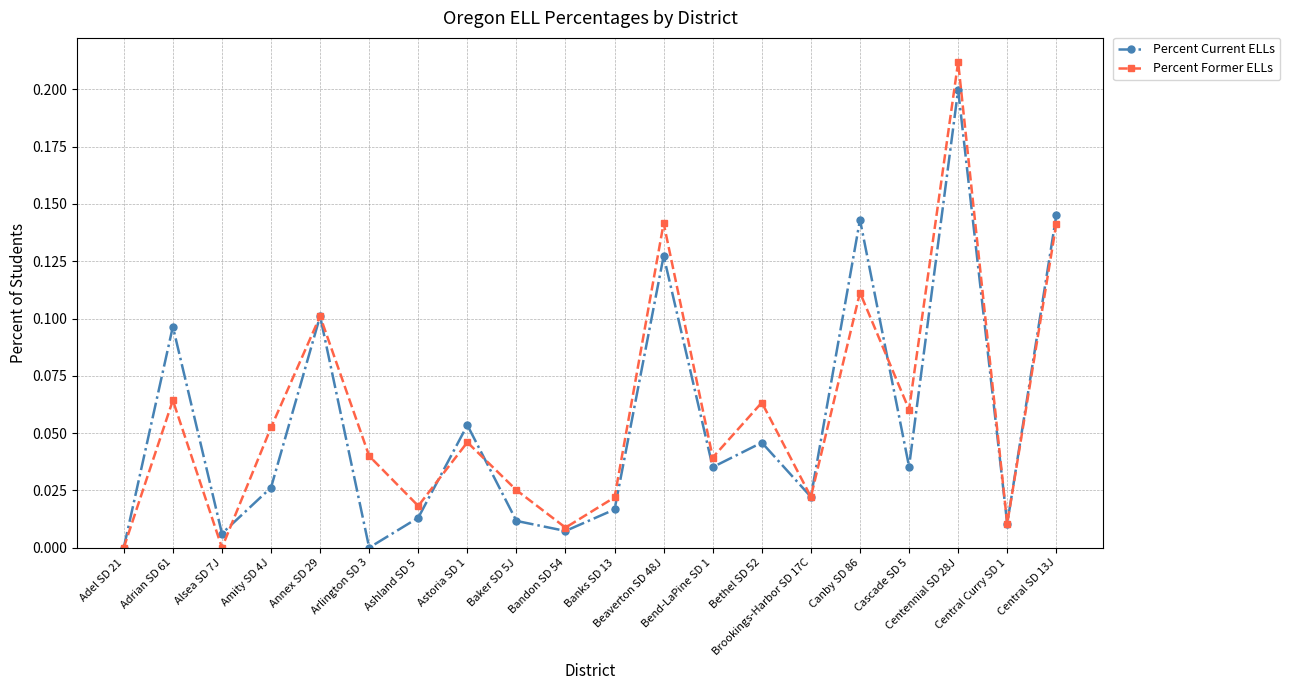

True or false: Percent Former ELLs has a value of 0.0 at Central Curry SD 1.

True